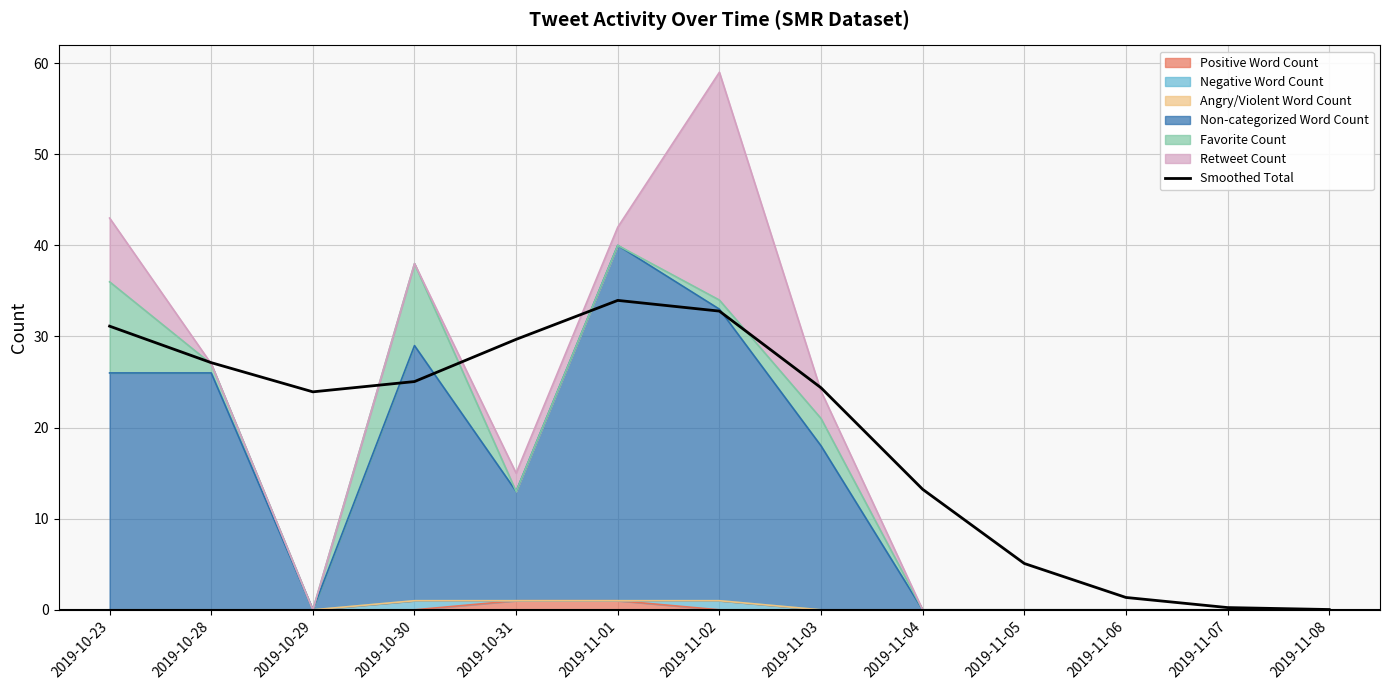

At which label is the value closest to 16?

2019-11-04